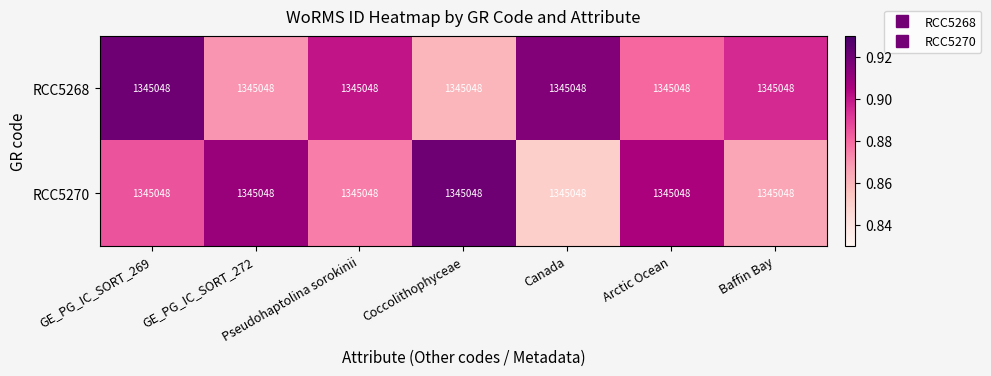

Reading right to left, transcribe all the data shown in this chart.

RCC5268: Baffin Bay=1345048.0	Arctic Ocean=1345048.0	Canada=1345048.0	Coccolithophyceae=1345048.0	Pseudohaptolina sorokinii=1345048.0	GE_PG_IC_SORT_272=1345048.0	GE_PG_IC_SORT_269=1345048.0
RCC5270: Baffin Bay=1345048.0	Arctic Ocean=1345048.0	Canada=1345048.0	Coccolithophyceae=1345048.0	Pseudohaptolina sorokinii=1345048.0	GE_PG_IC_SORT_272=1345048.0	GE_PG_IC_SORT_269=1345048.0